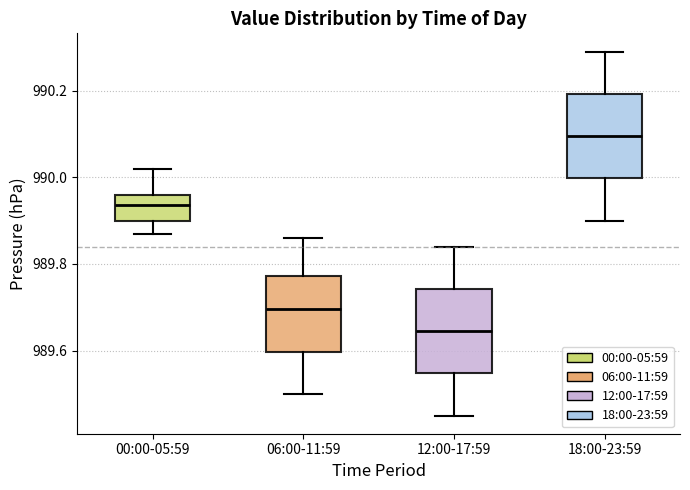

Which box has the lowest median line?

12:00-17:59